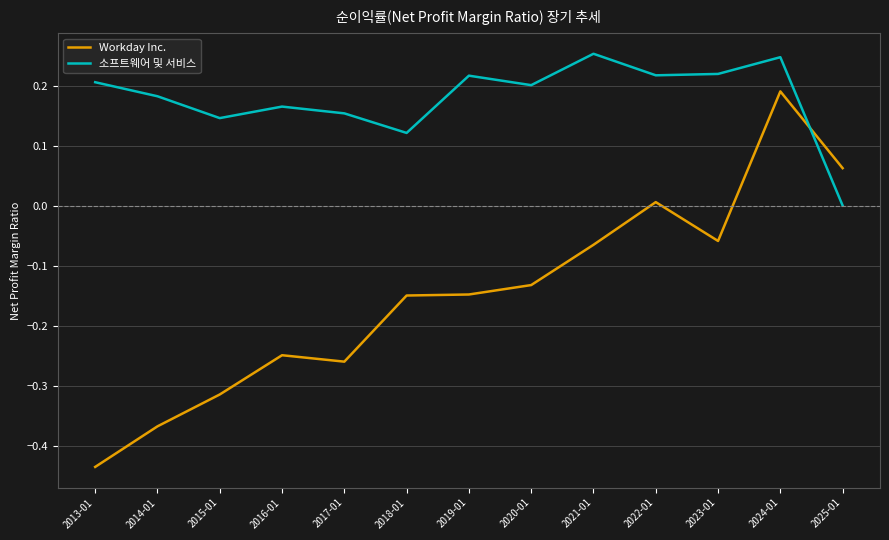

What is the sum of all 소프트웨어 및 서비스 values?

2.3